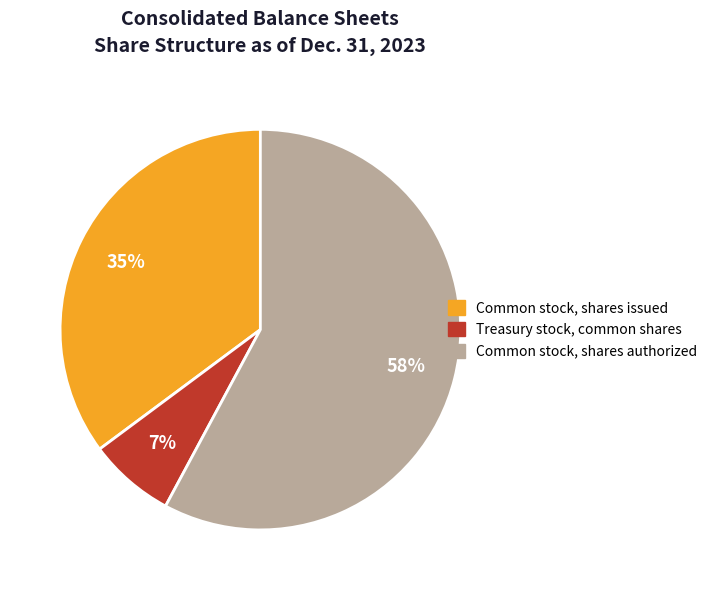

Which category has the smallest portion of the pie?

Treasury stock, common shares